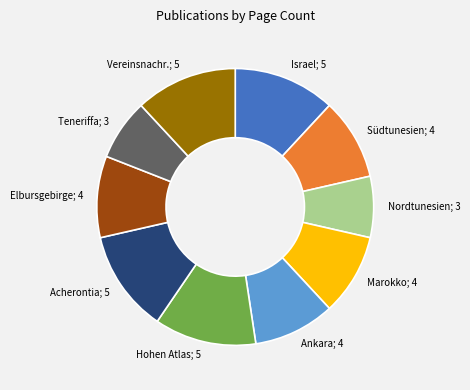

Is it true that Nordtunesien; 3 is 17% of the pie?

False